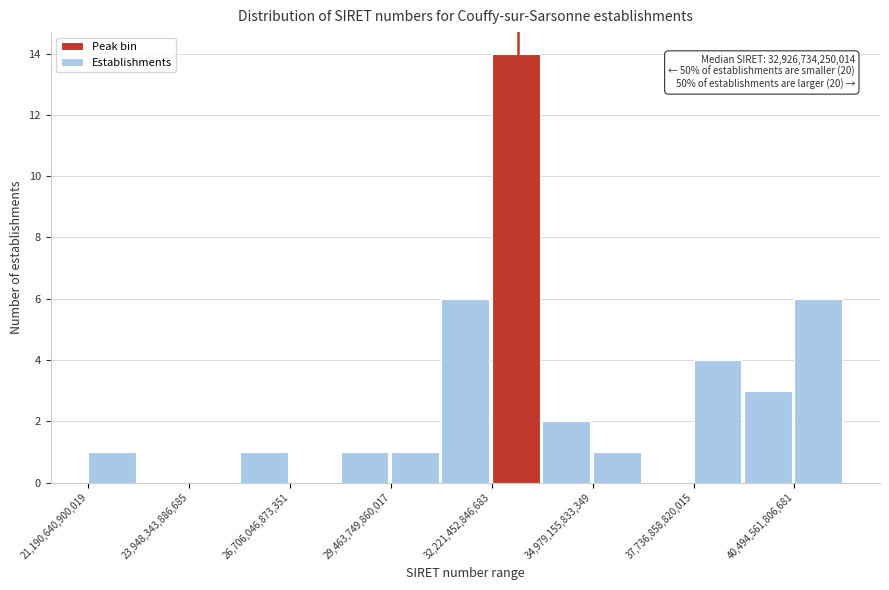

Read against the x-axis, roughly where is the centre of the tallest bar?

33000000000000